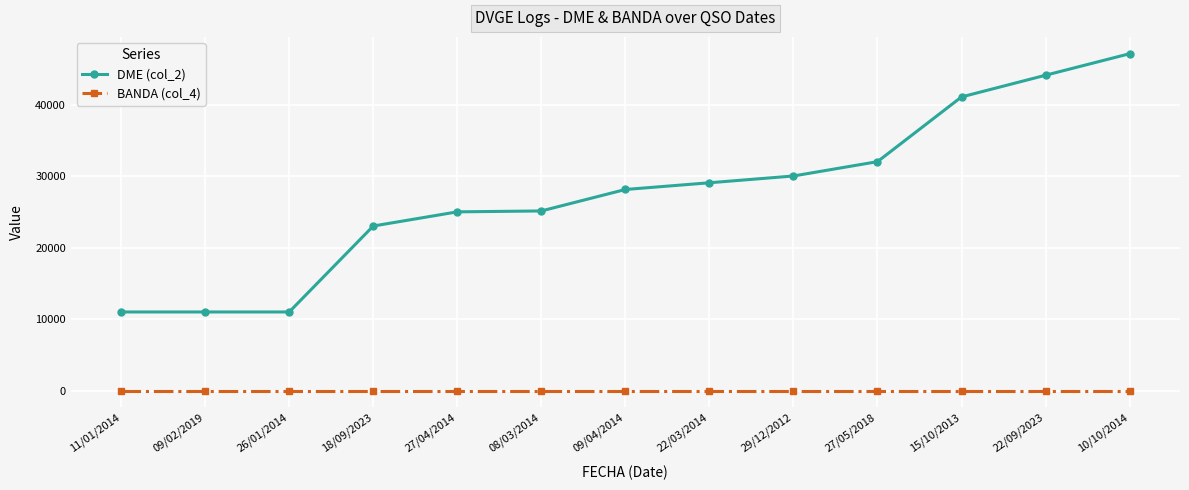

List the series in order of their peak value, highest first.

DME (col_2), BANDA (col_4)